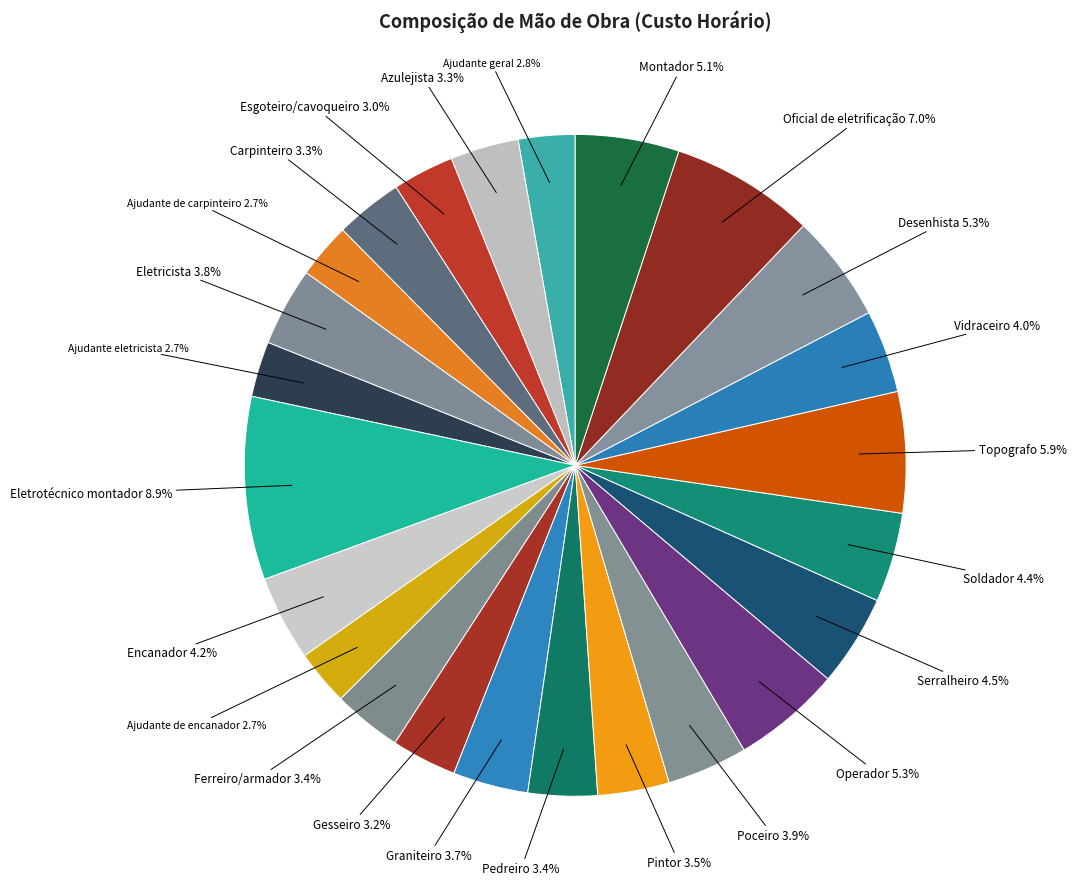

Between Encanador and Montador, which is larger?

Montador